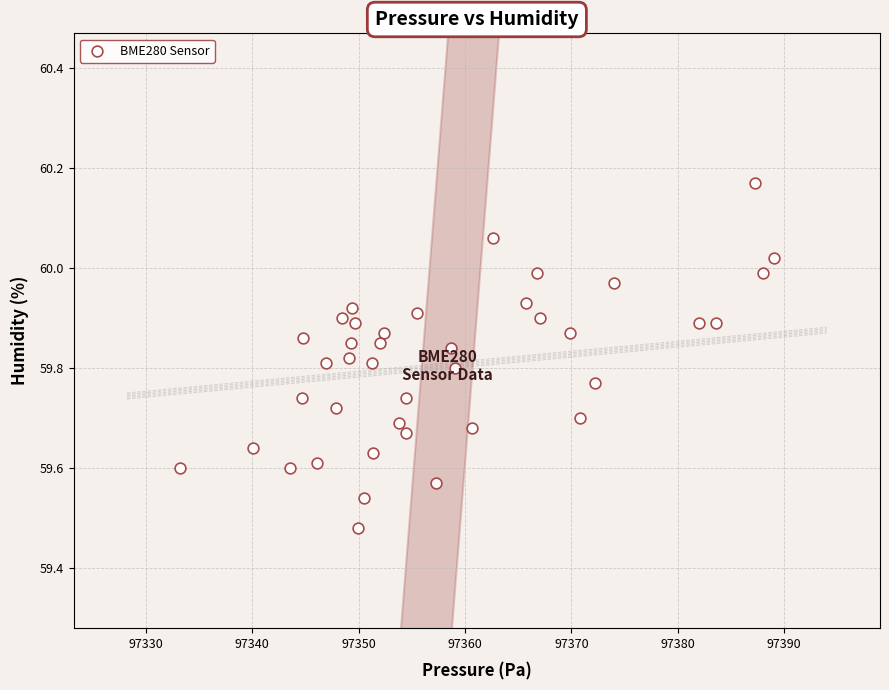

What is the range of X values (max minus min)?

55.8